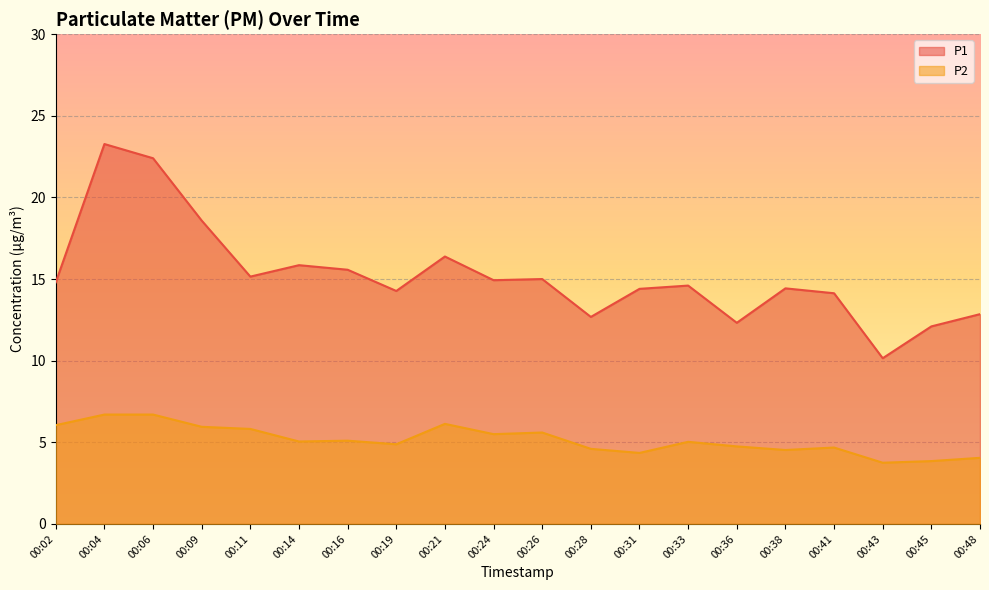

What is the average value of the P2 series?

5.2